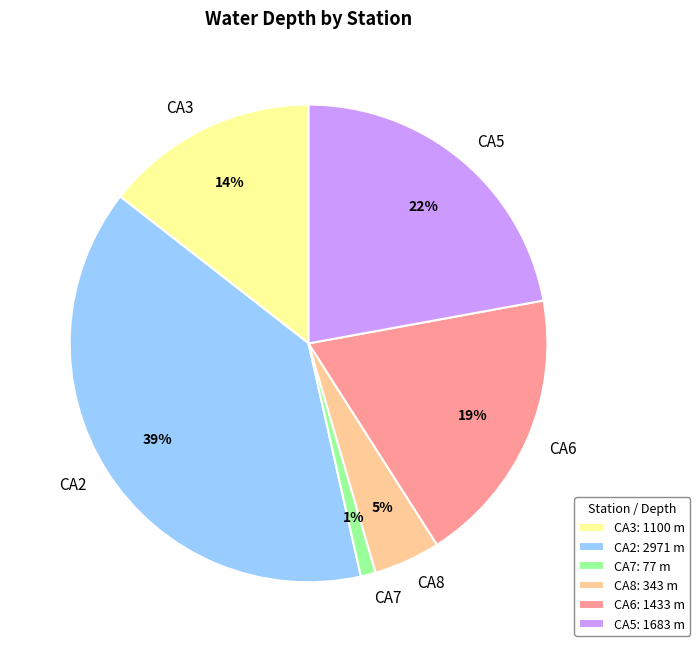

Do CA6 and CA2 together represent more than half of the pie?

Yes